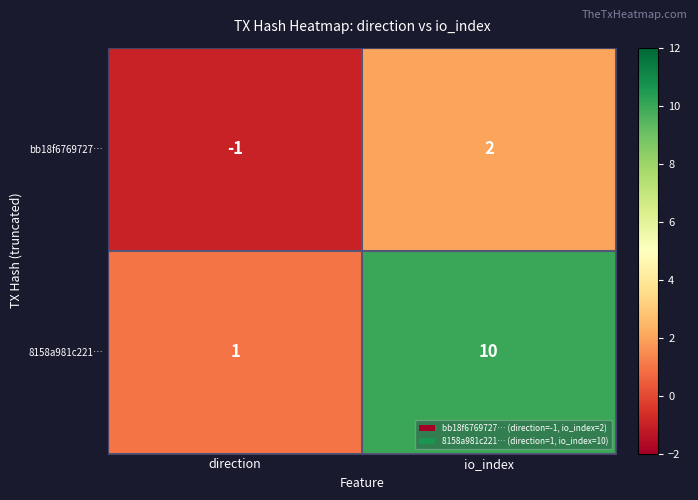

Is it true that 8158a981c221… equals 0 at direction?

False